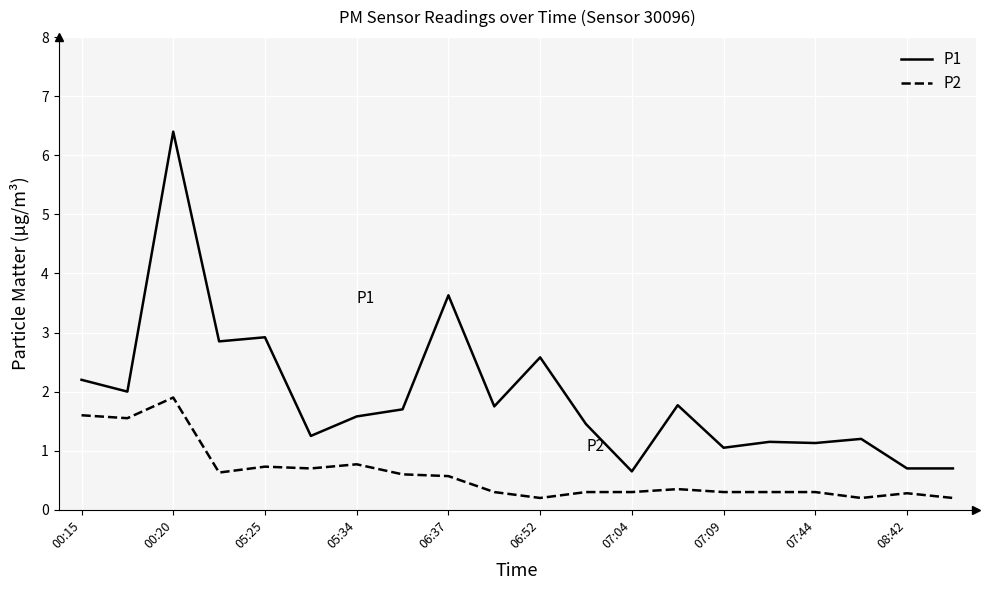

Rank the series by their maximum value, from highest to lowest.

P1, P2